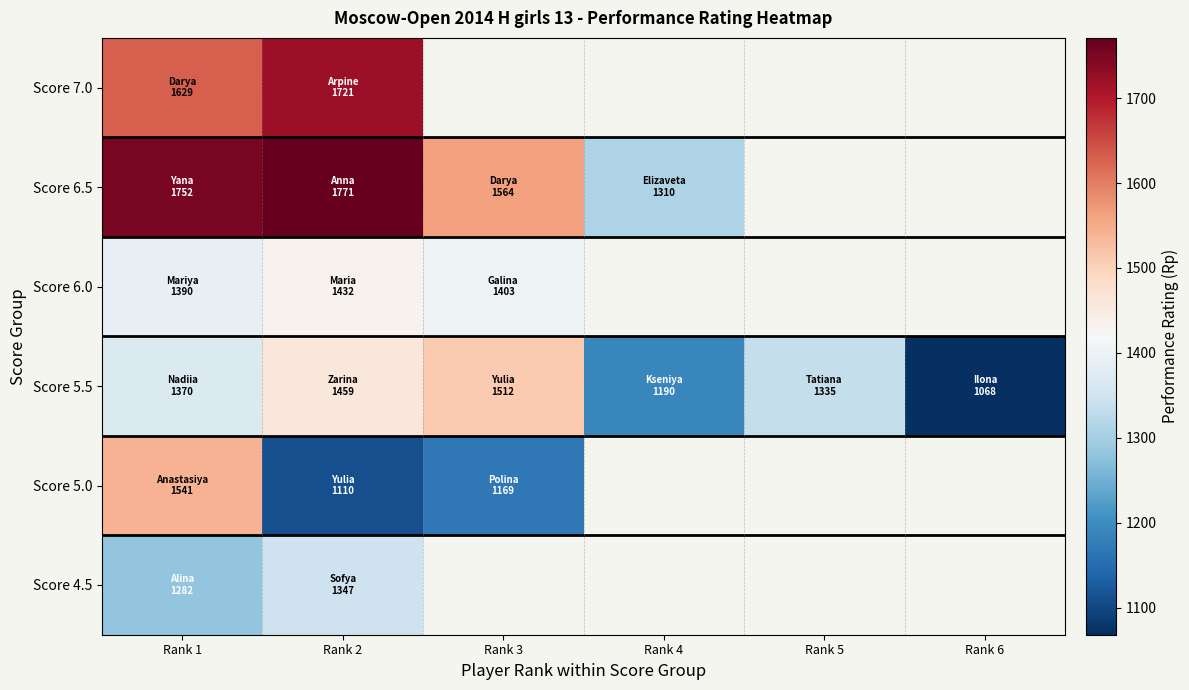

Count the Score 5.5 values in the range 1190 to 1459.

4